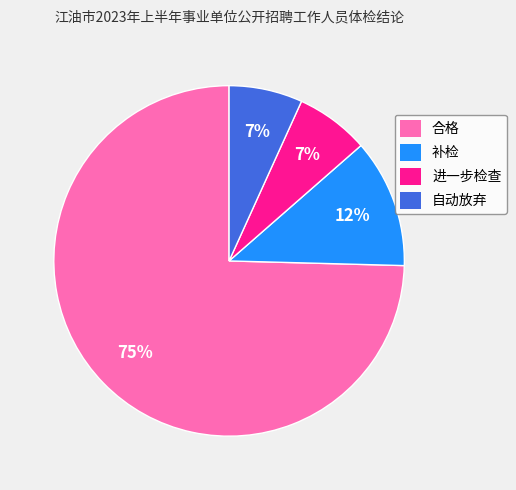

Is the sum of 自动放弃 and 进一步检查 greater than half?

No